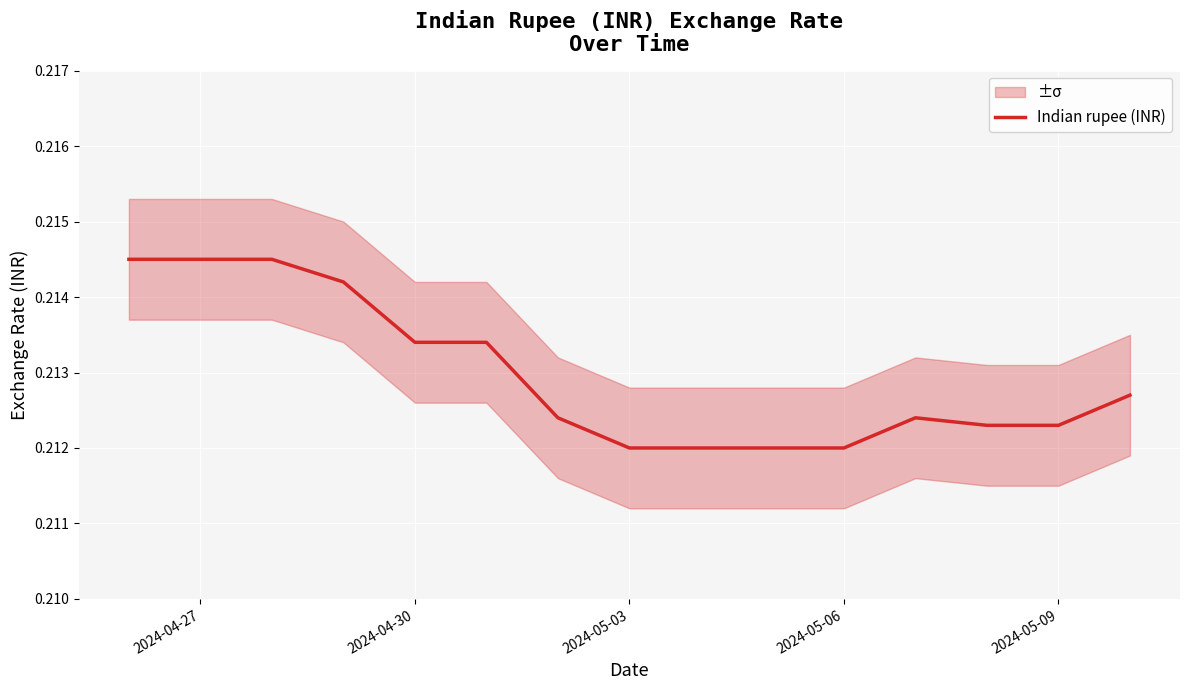

How many interior local peaks (higher than both neighbors) does the data have?

1